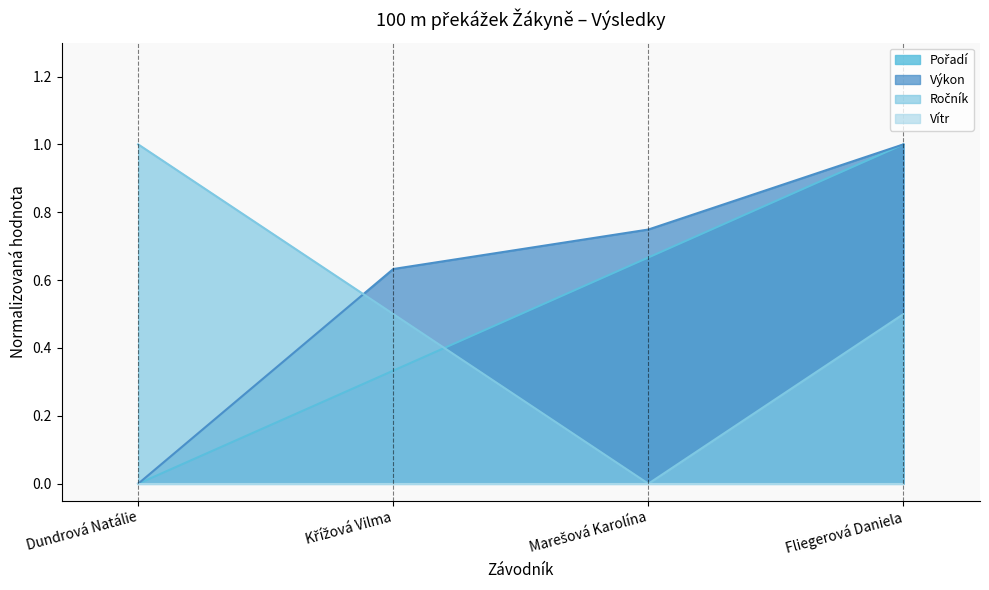

What is the difference between the highest and lowest values at Fliegerová Daniela?

1.0